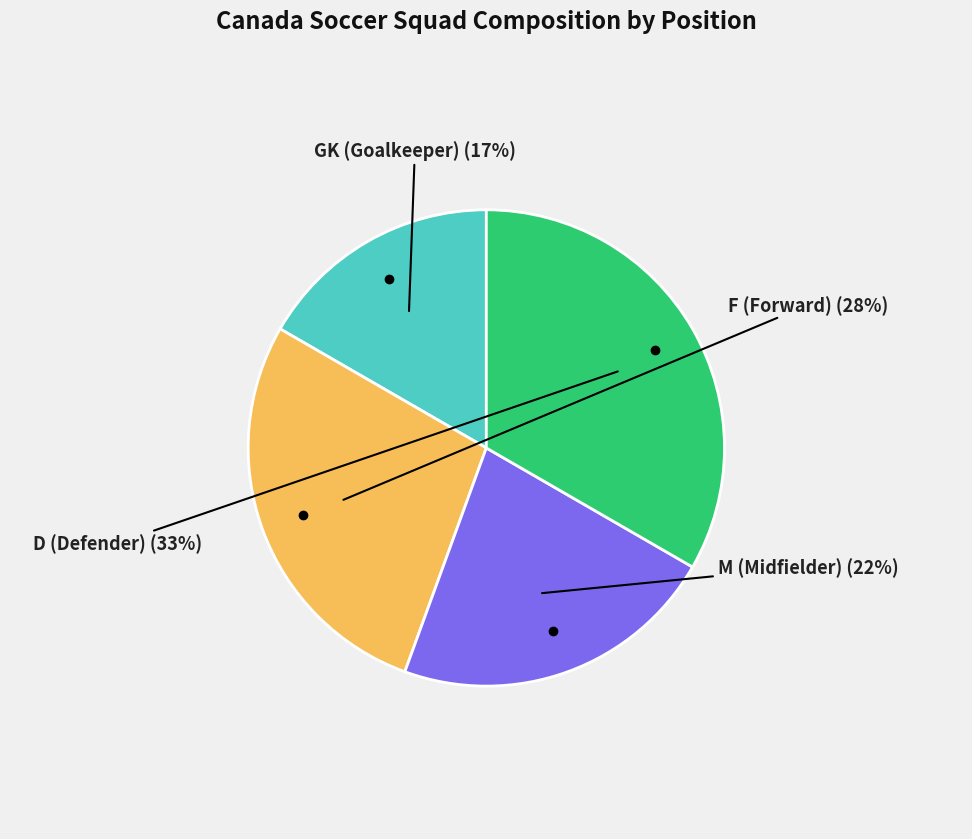

To the nearest percent, what is the average slice percentage?

25%